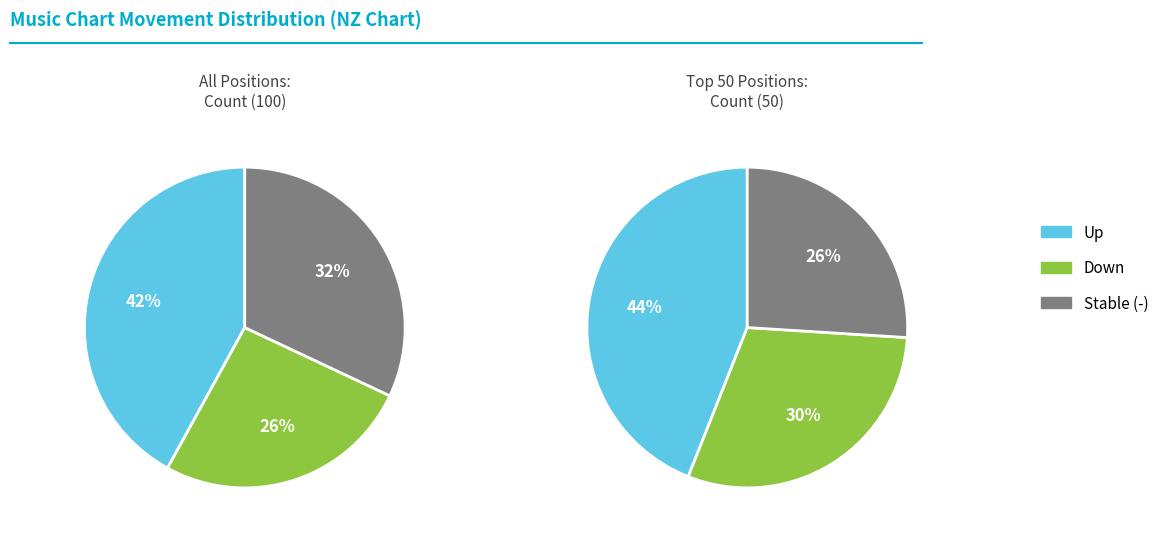

True or false: - accounts for 41% of the total.

False